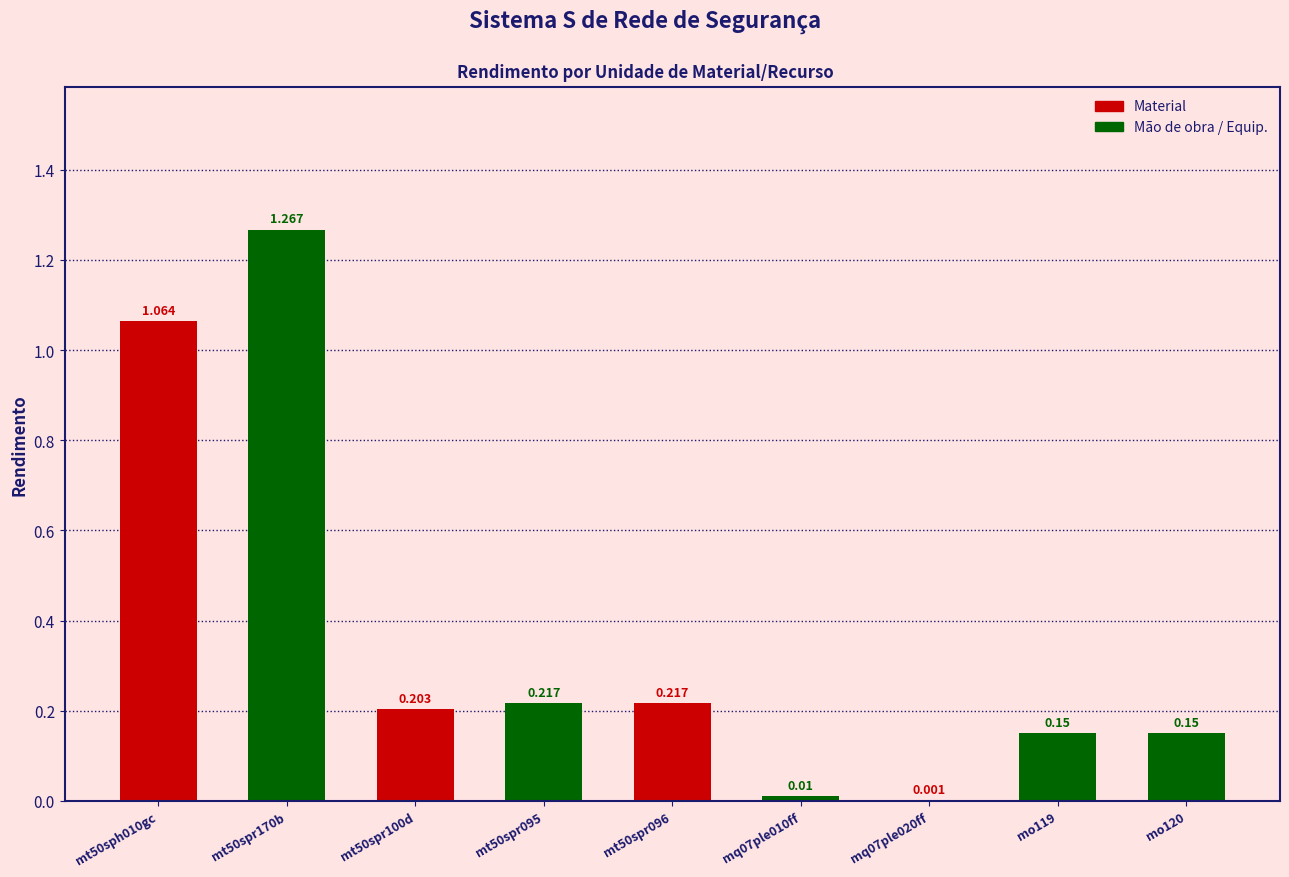

Are the bars horizontal?

No